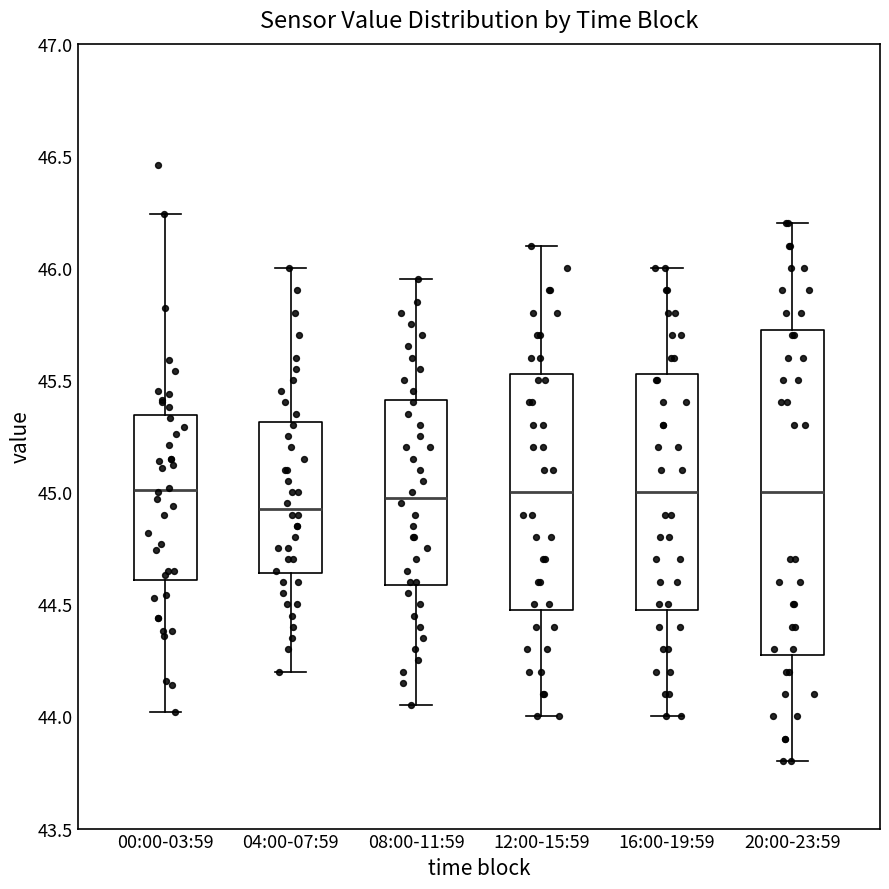

Where does the median line of the box for 08:00-11:59 sit on the y-axis? The values are not printed on the chart, so give them approximately, as read against the axis.

45.00